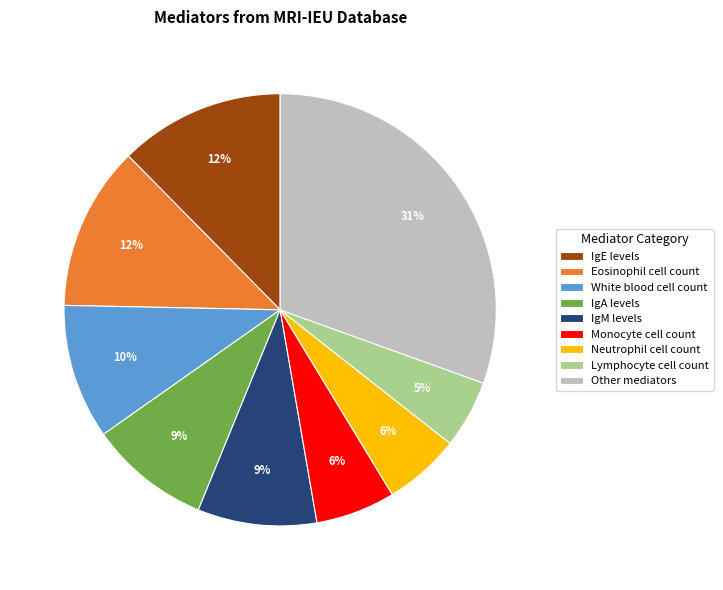

Is there a majority slice in this chart?

No